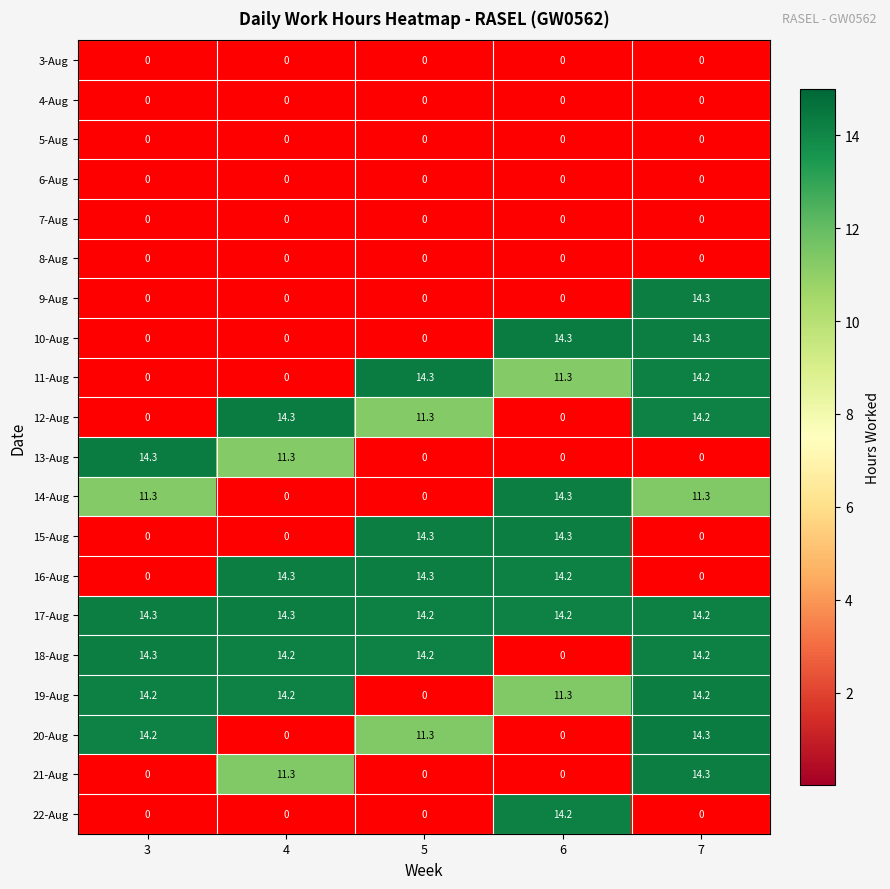

What is the sum of the 21-Aug values at 7 and 4?

25.6